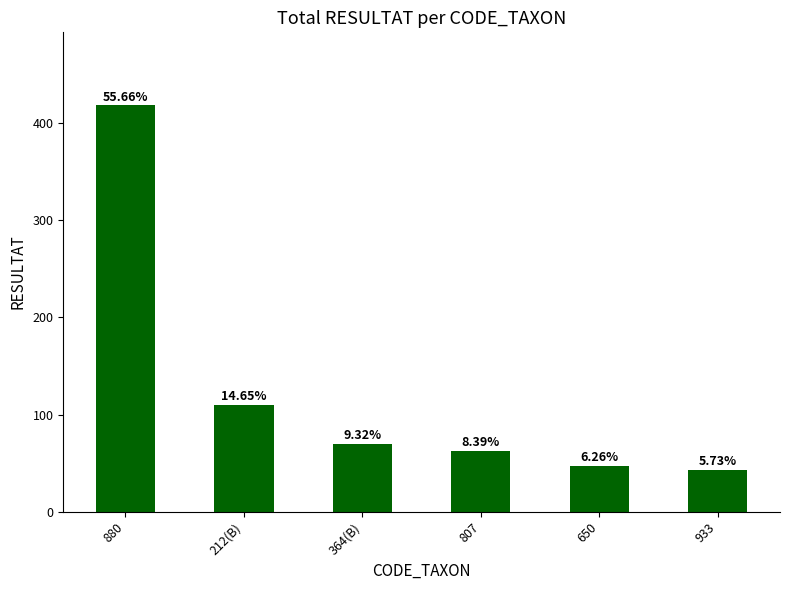

Are the bars horizontal?

No